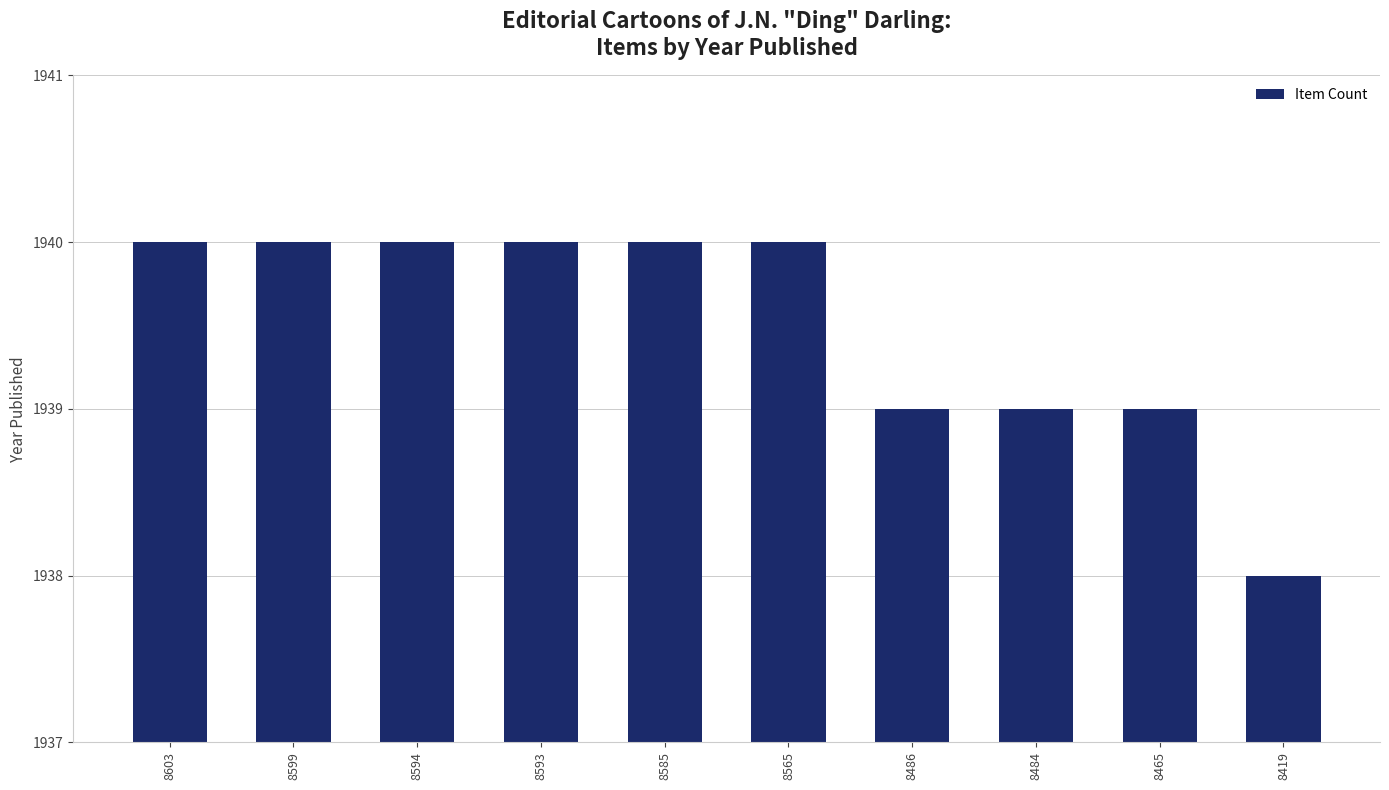

At which category does the chart reach its minimum across all series?

8419